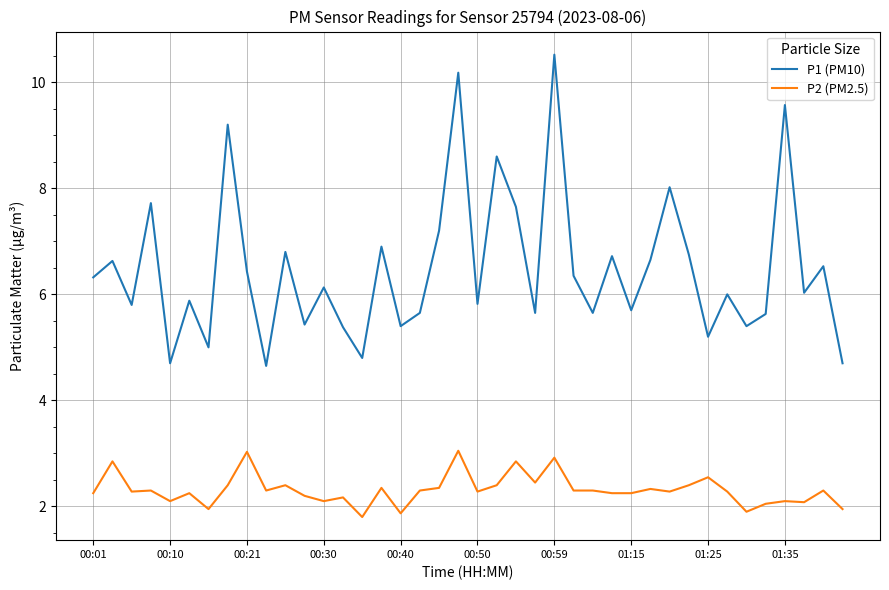

Which series has the widest spread of values?

P1 (PM10)